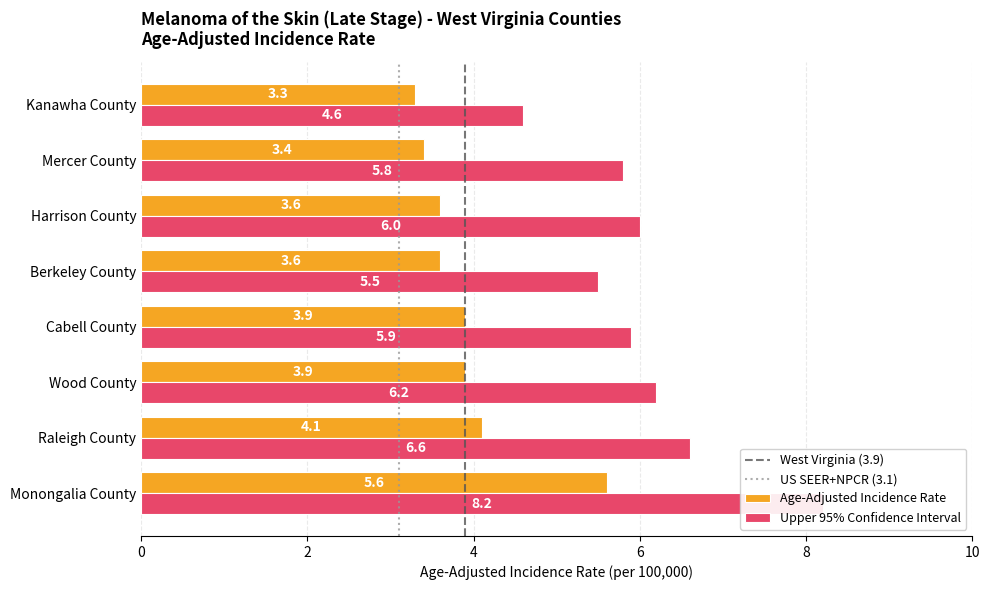

What is the total value across all series at Raleigh County?

10.7